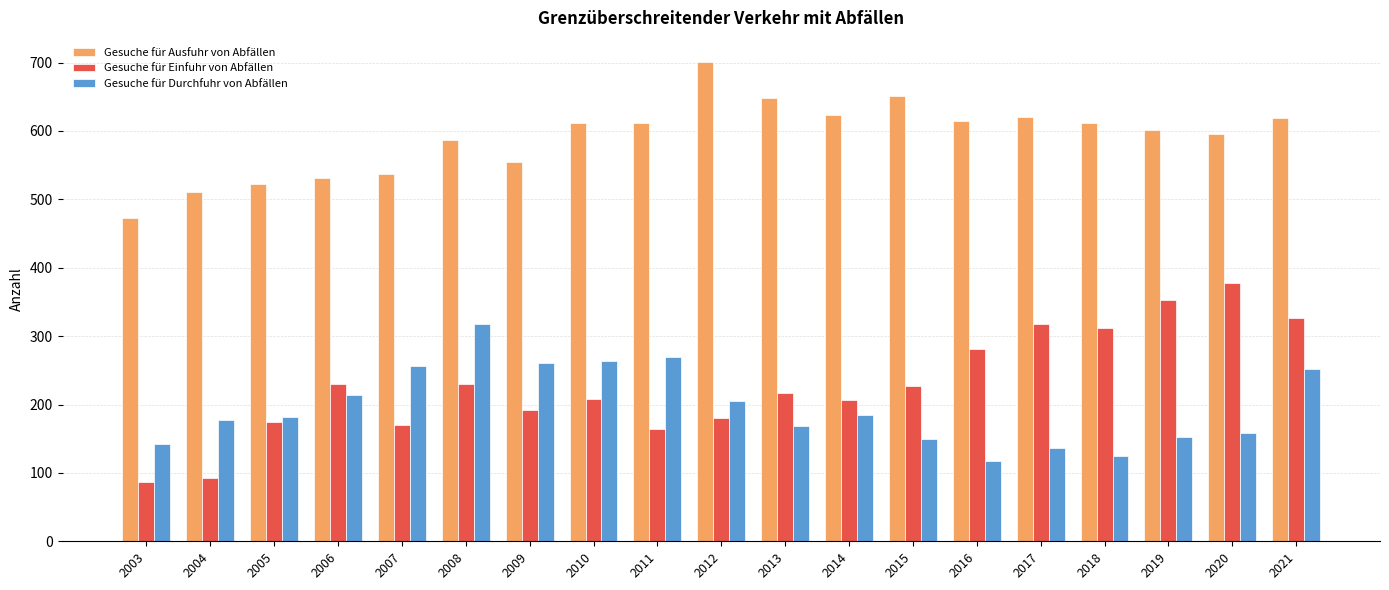

What is the difference between the highest and lowest values at 2013?

480